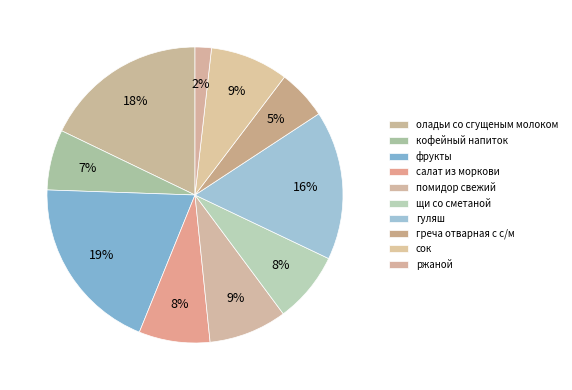

To the nearest percent, what is the average slice percentage?

10%